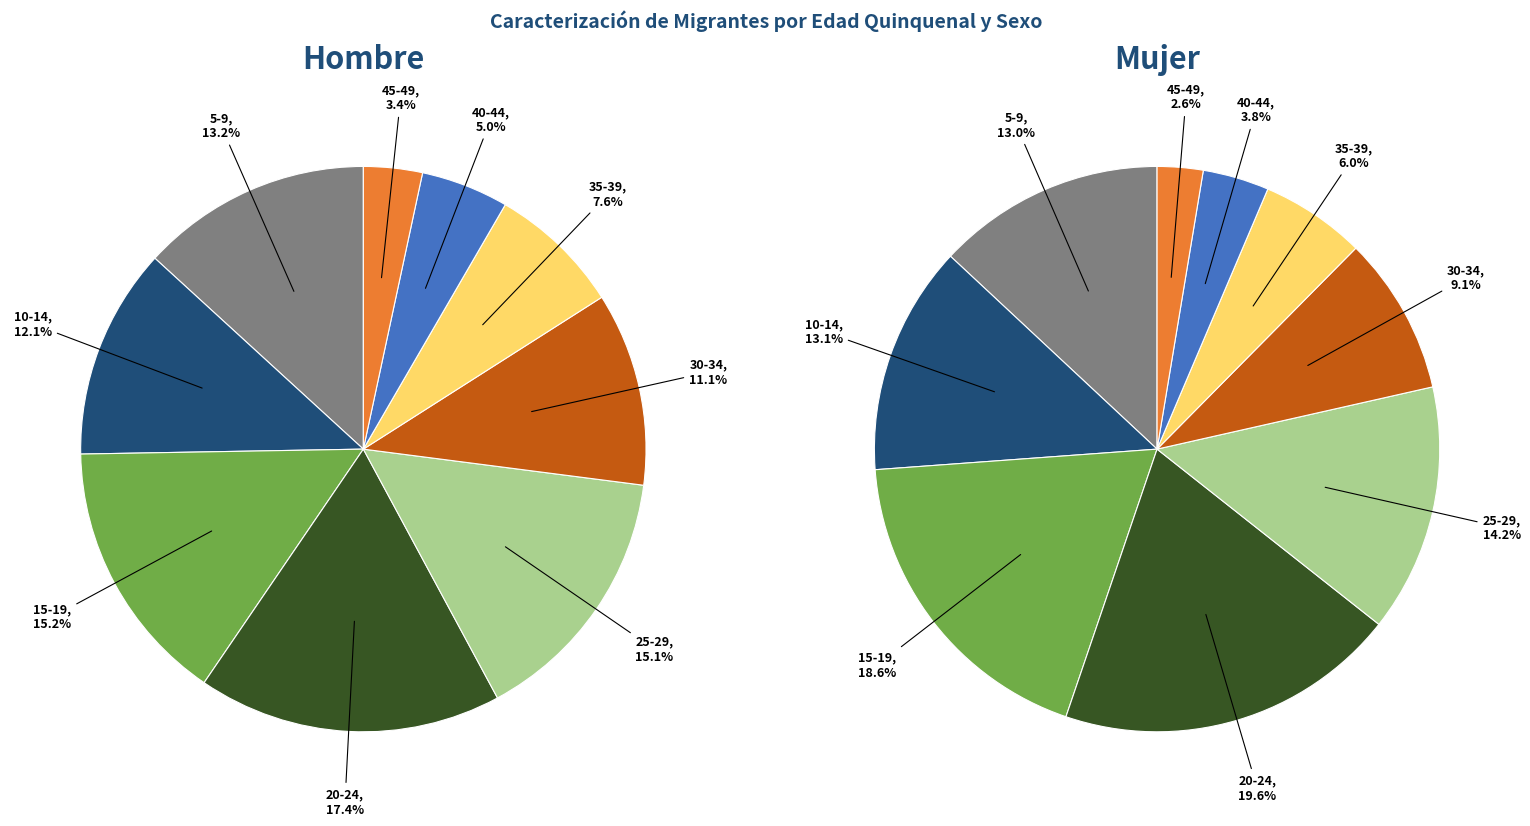

To the nearest percent, what is the combined percentage of 10-14 and 45-49?

16%